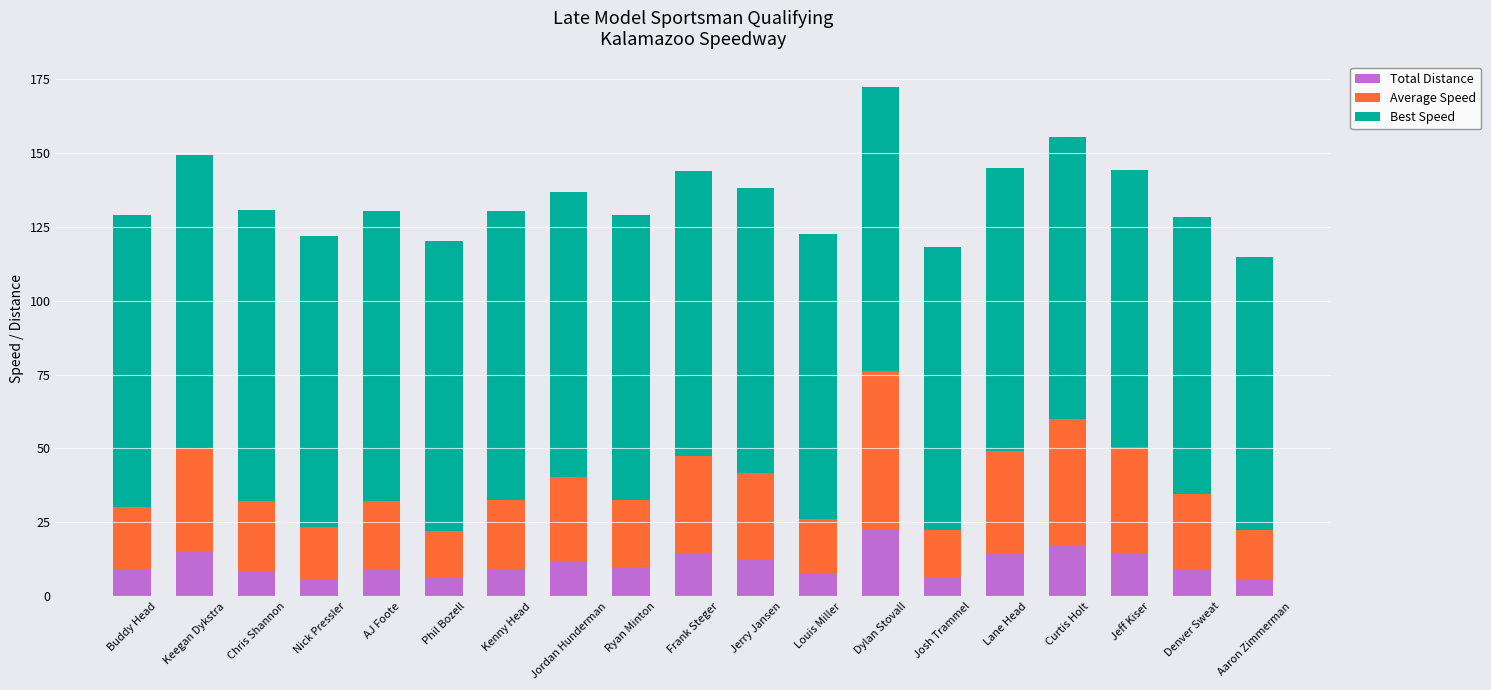

What is the sum of the Total Distance values at Lane Head and Kenny Head?

23.6